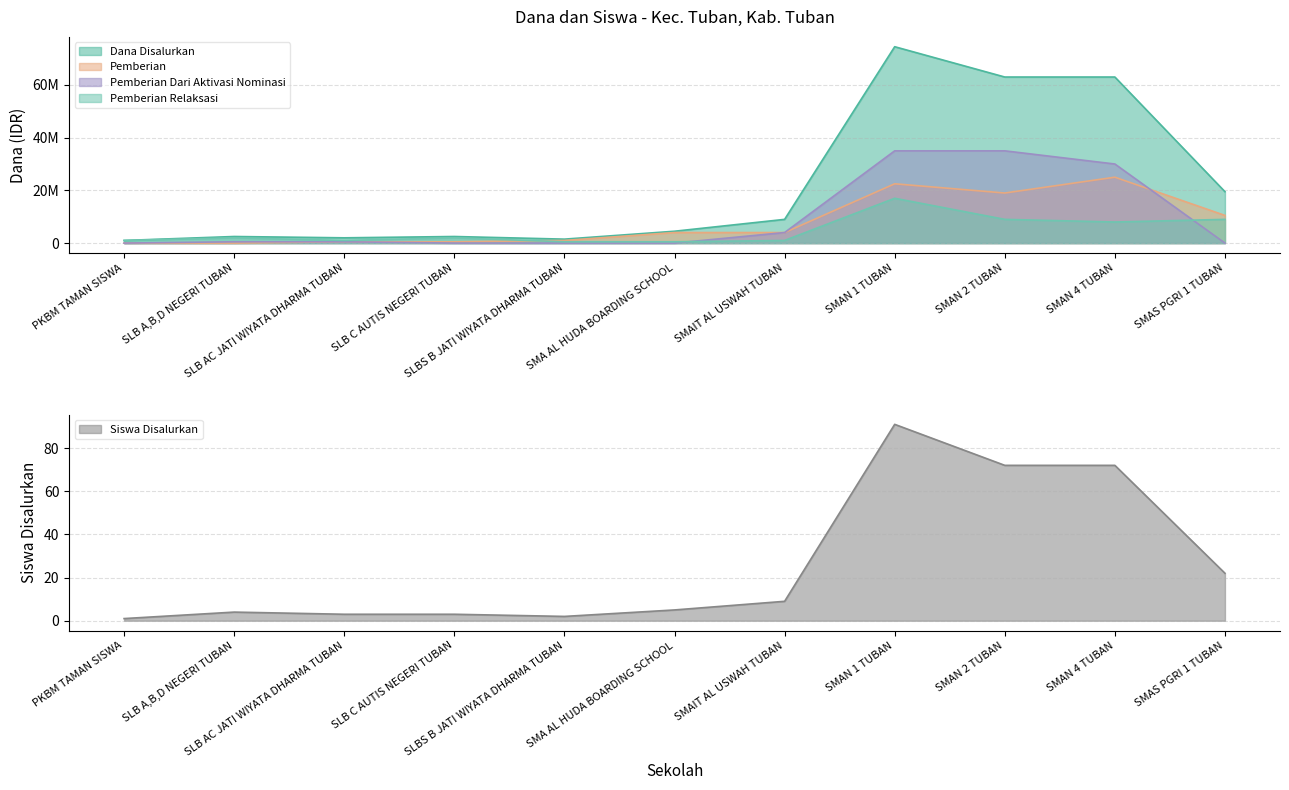

Does the chart display data point markers on the line(s)?

No